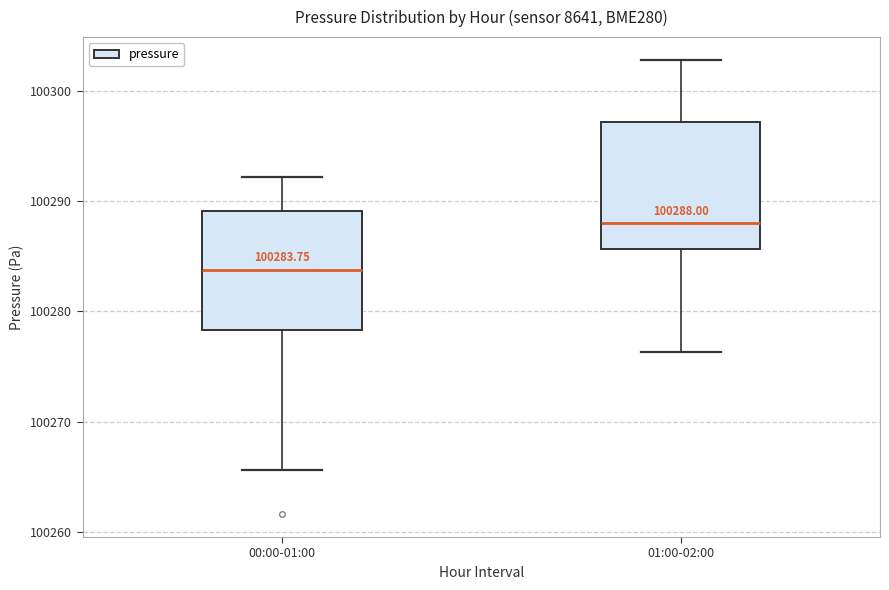

Which box's median line is the lowest?

00:00-01:00